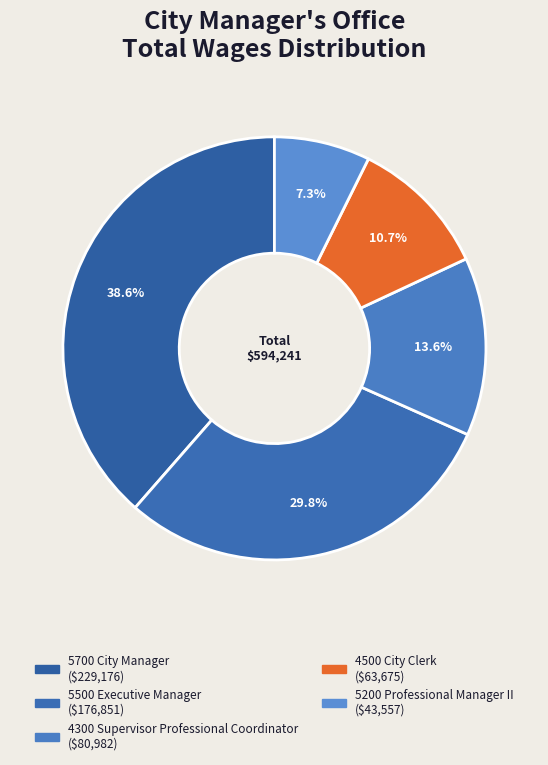

To the nearest percent, what portion does 5500 Executive Manager represent?

30%